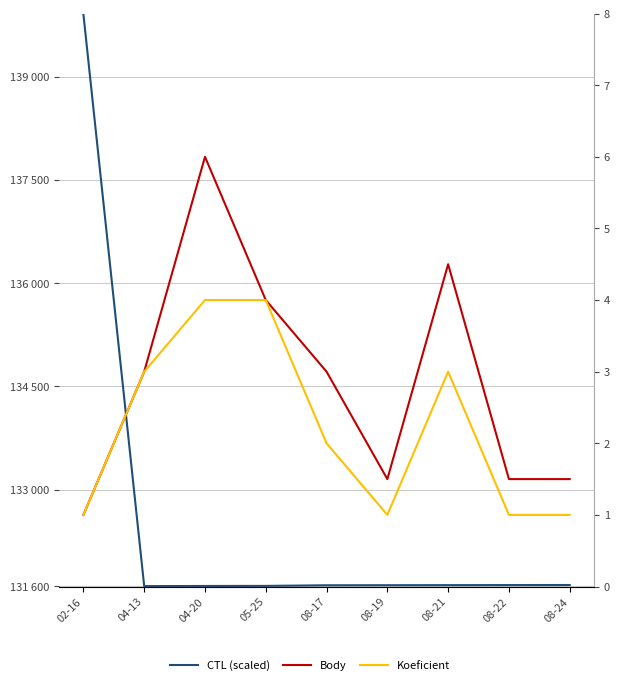

At how many categories does at least one series exceed 66499?

9